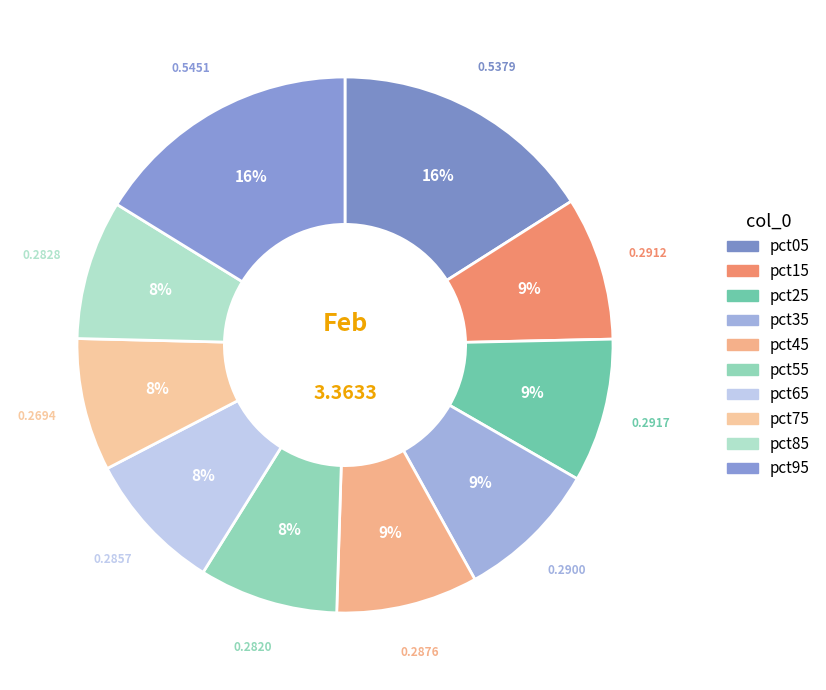

Rank the categories by value from highest to lowest.

pct95, pct05, pct25, pct15, pct35, pct45, pct65, pct85, pct55, pct75